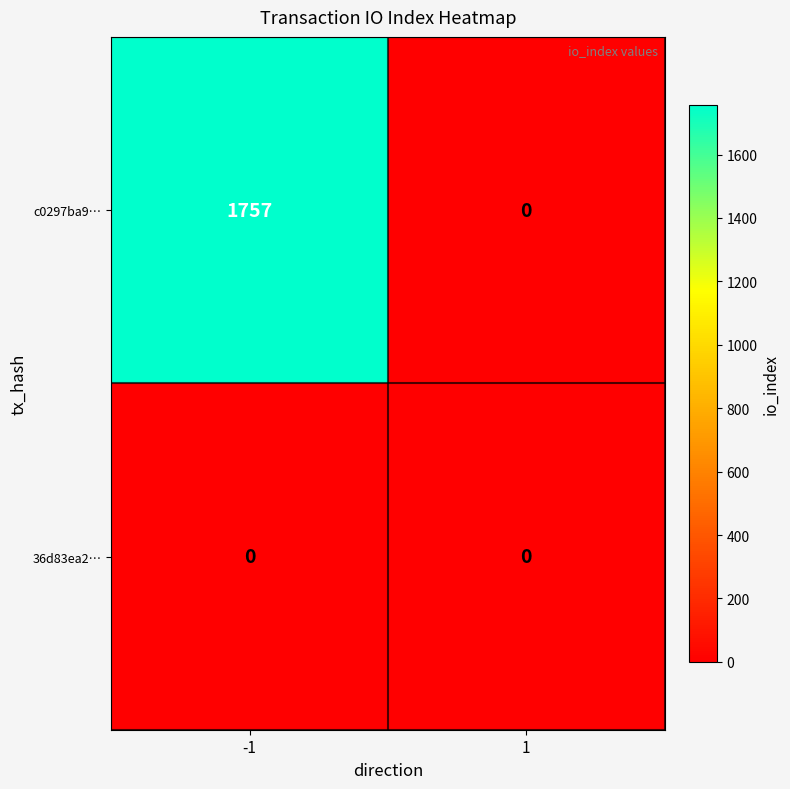

Which series has the widest spread of values?

c0297ba9…